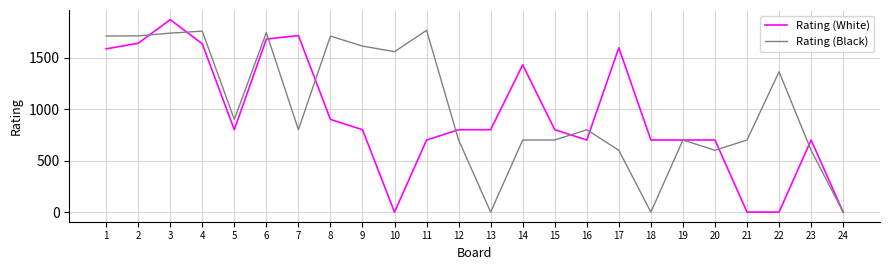

What is the maximum value for Rating (Black)?

1765